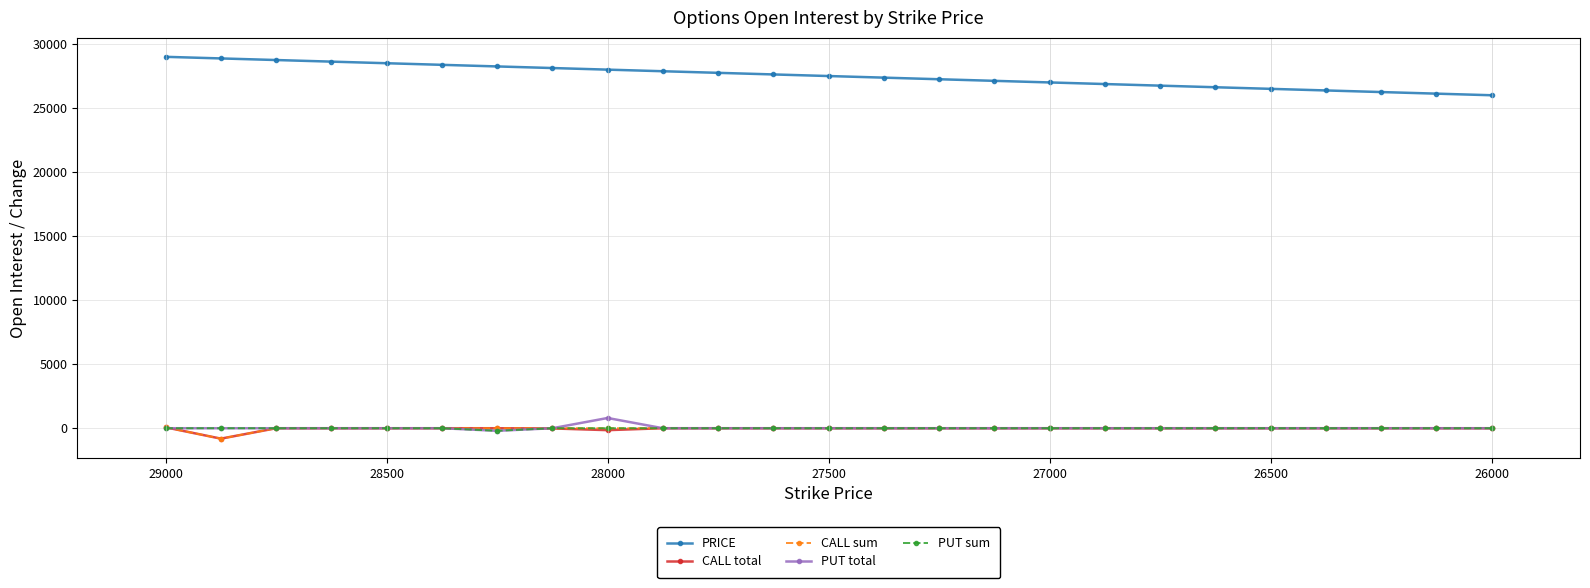

How many values in the PRICE series are below 27500?

12